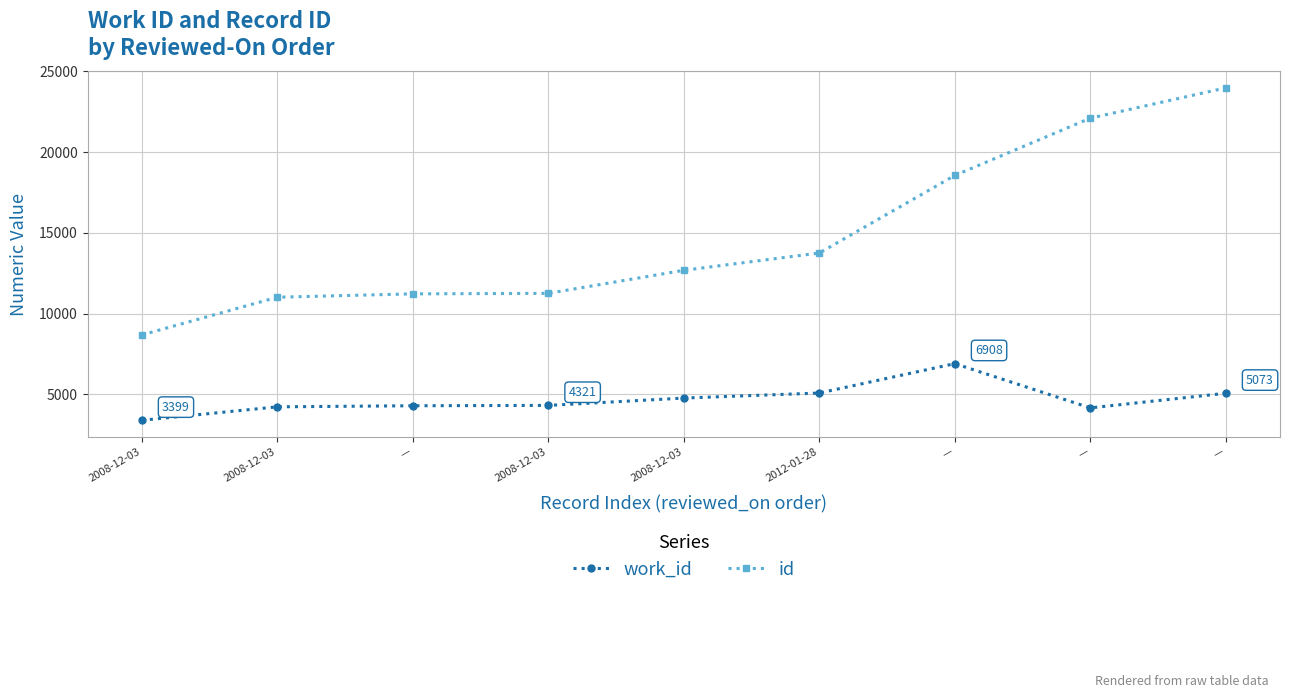

The id series shows 9169 at 2012-01-28. True or false?

False